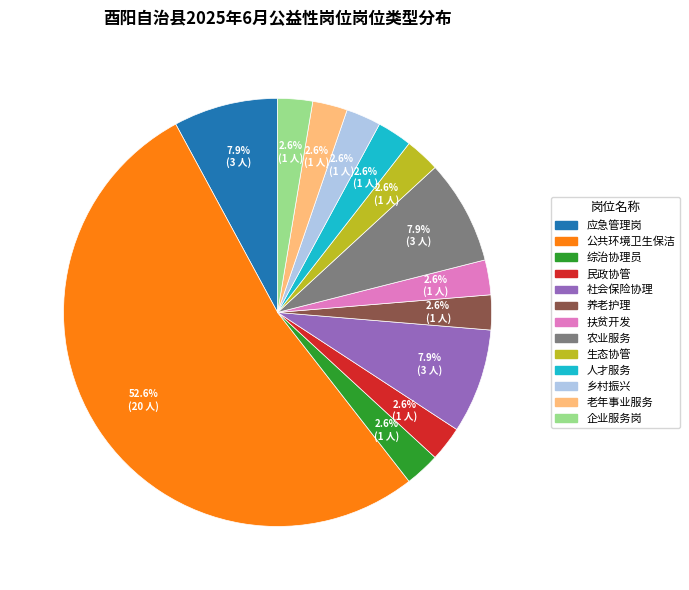

Is there a majority slice in this chart?

Yes